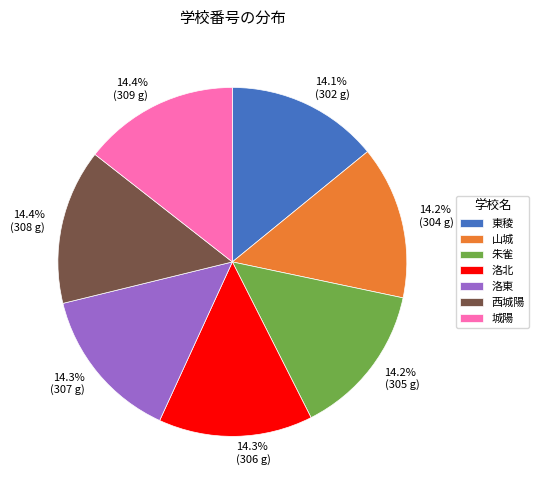

How many segments does this pie chart have?

7